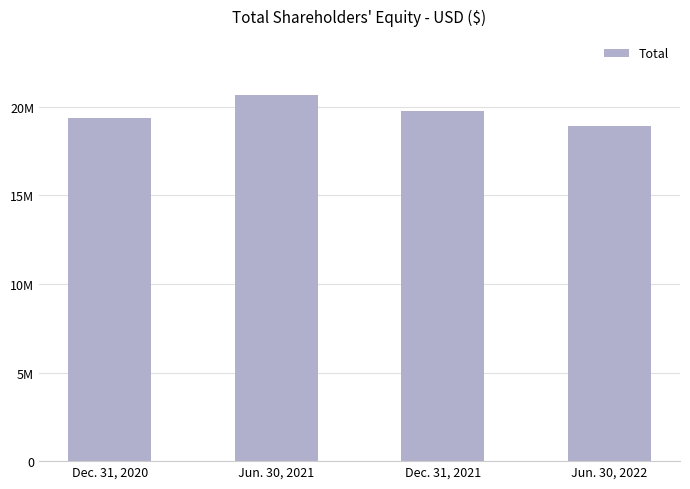

Between Jun. 30, 2022 and Jun. 30, 2021, which is larger?

Jun. 30, 2021